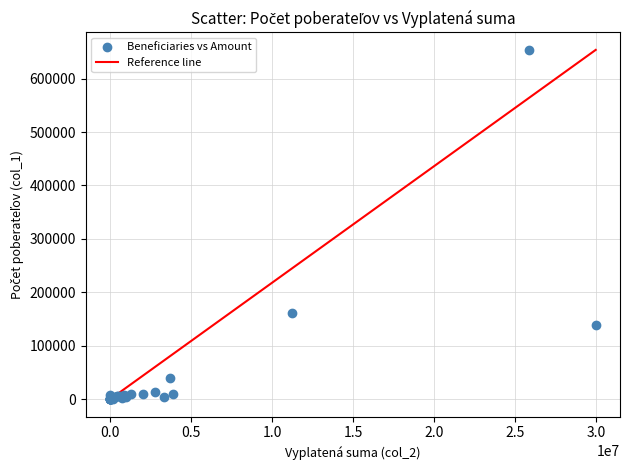

What Y value in the scatter plot is closest to 326827?

160917